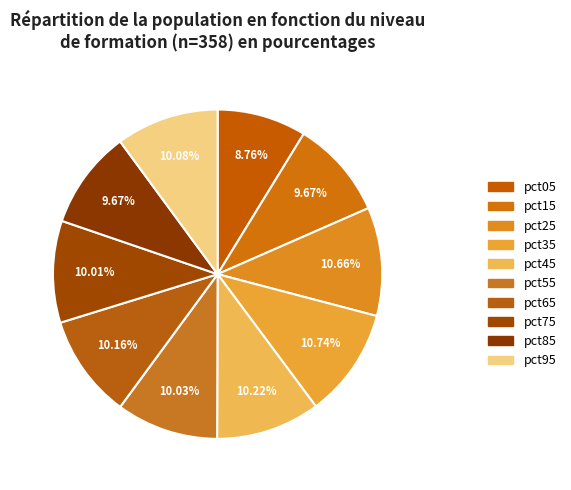

Rank the categories by value from highest to lowest.

pct35, pct25, pct45, pct65, pct95, pct55, pct75, pct85, pct15, pct05